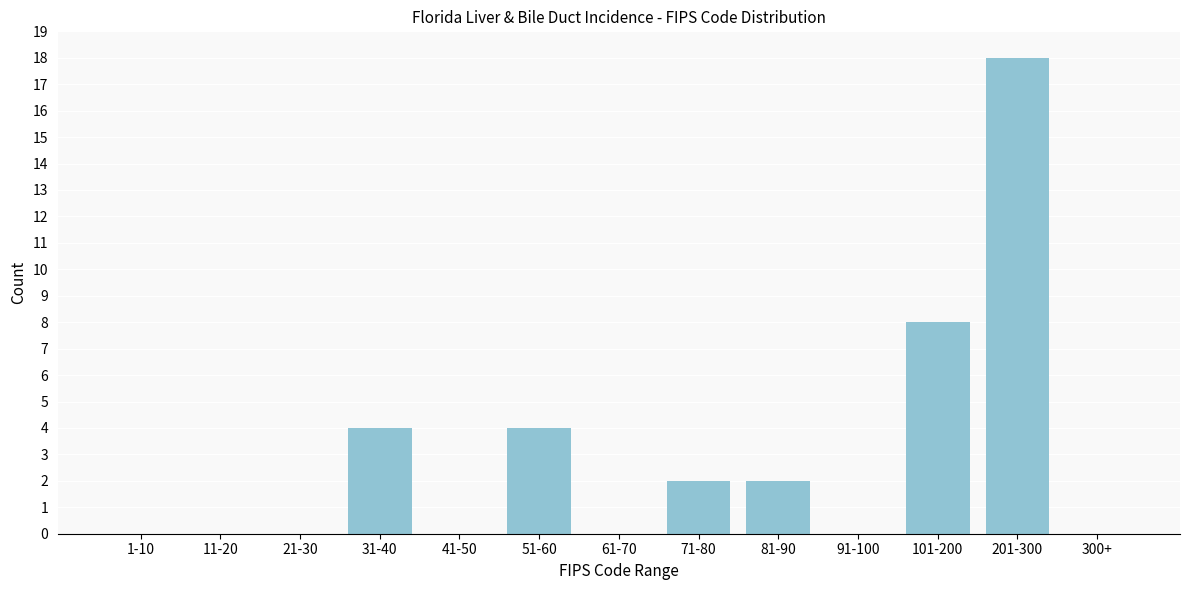

Reading left to right, extract all data points from this chart.

1-10=0	11-20=0	21-30=0	31-40=4	41-50=0	51-60=4	61-70=0	71-80=2	81-90=2	91-100=0	101-200=8	201-300=18	300+=0